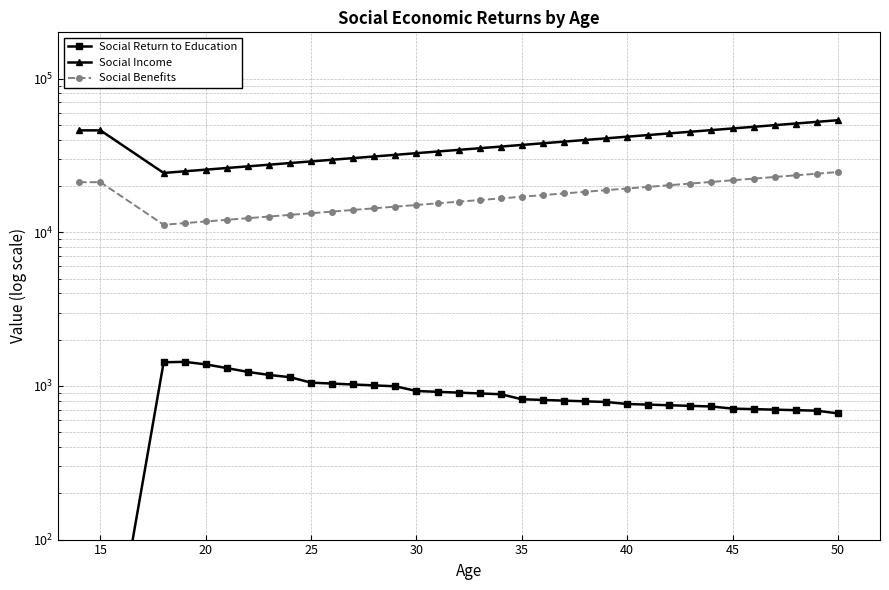

The value of Social Income at 23 is 27517.3. True or false?

True